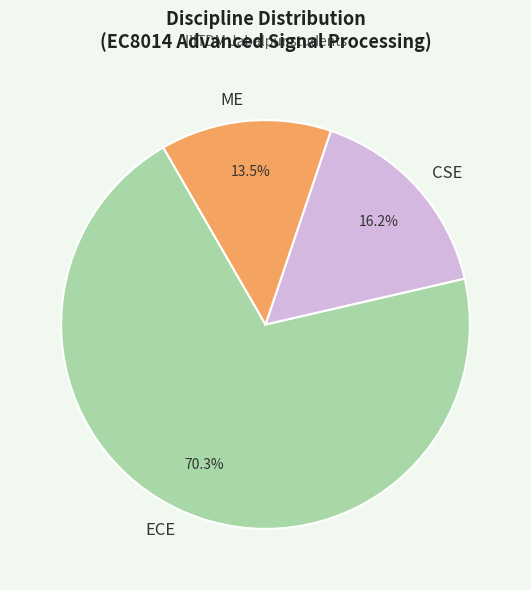

How many segments does this pie chart have?

3